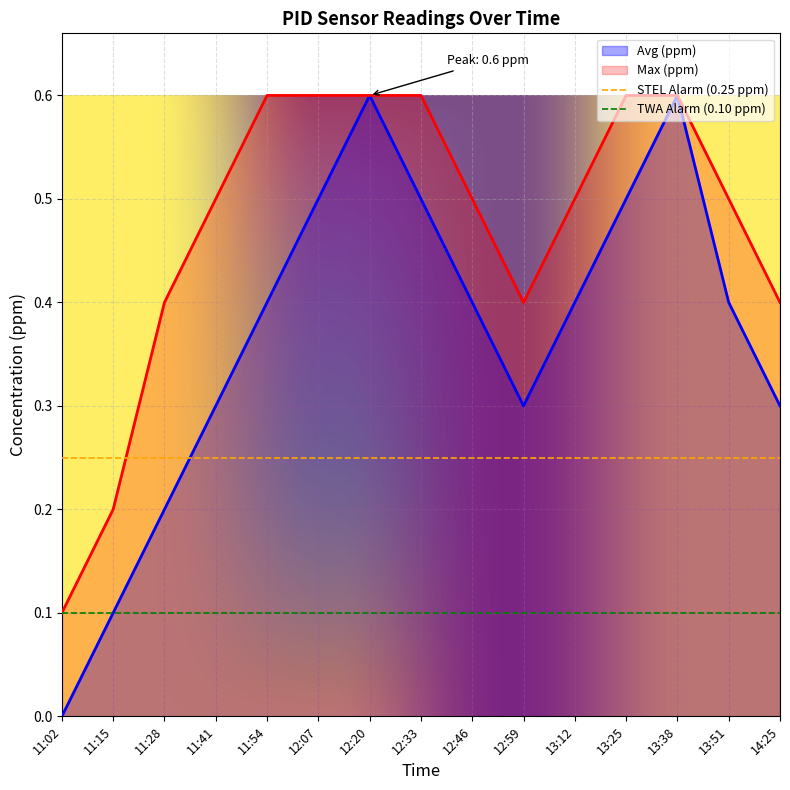

True or false: Max (ppm) has more than 2 interior local peaks.

False